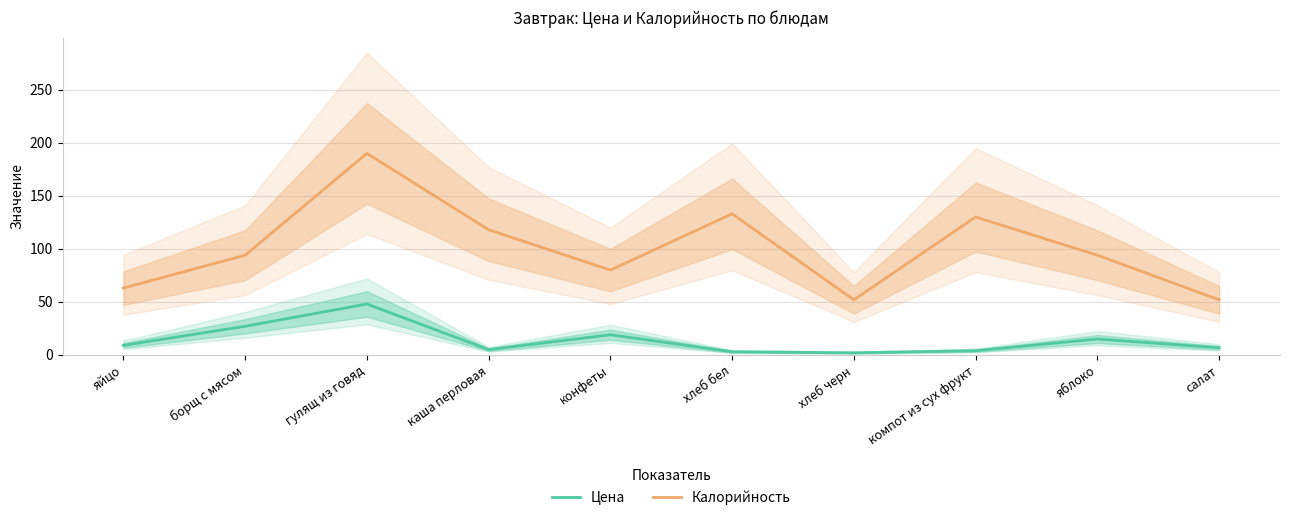

What position from the right is конфеты?

6